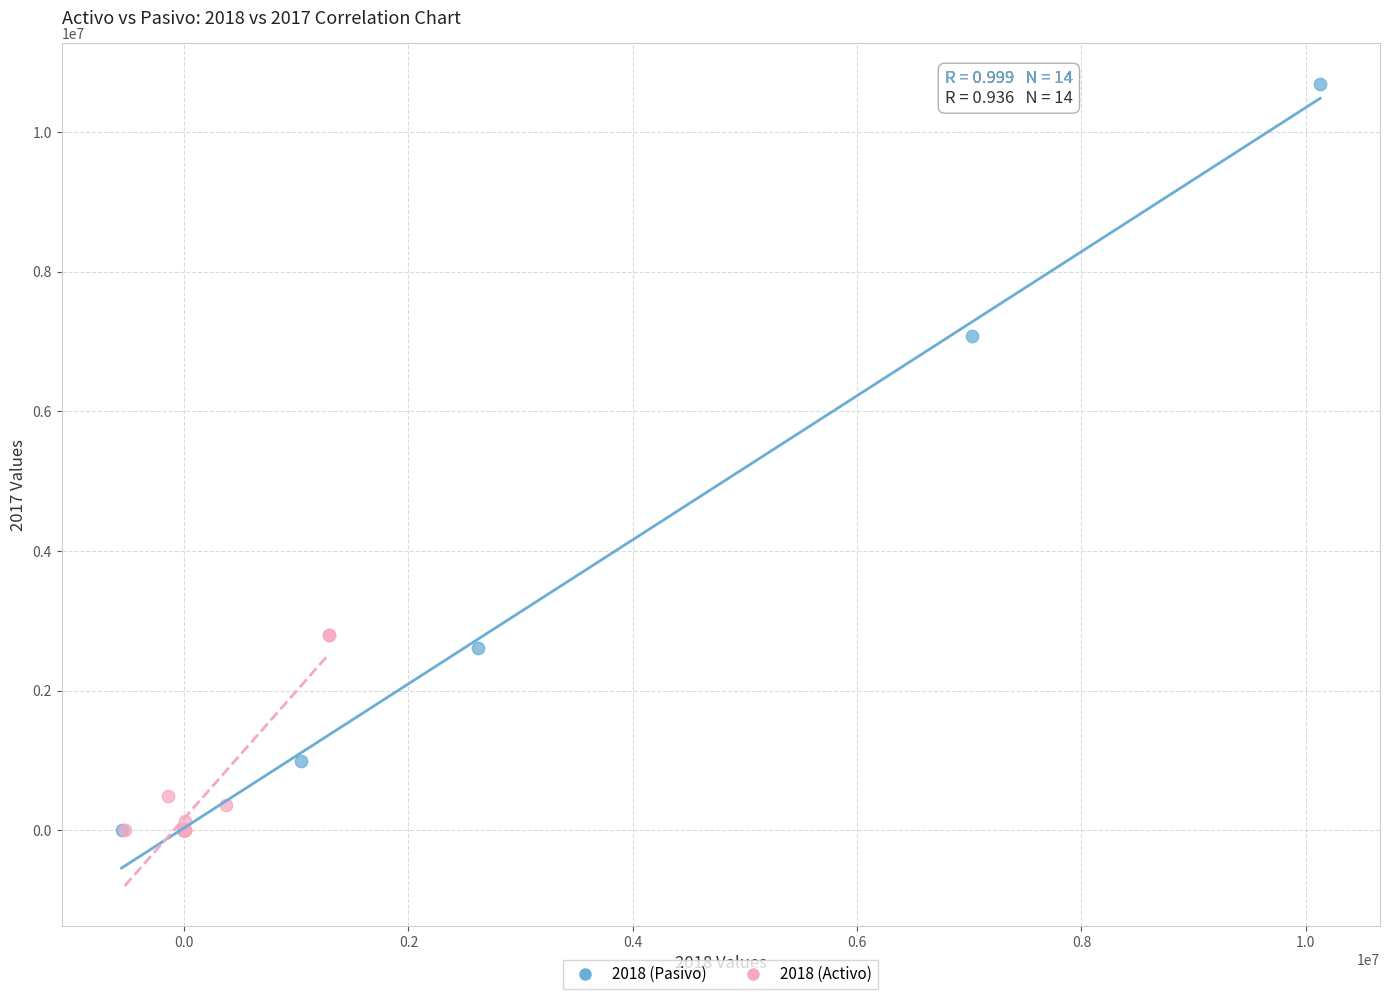

Which series has the largest Y range (max minus min)?

2018 (Pasivo)